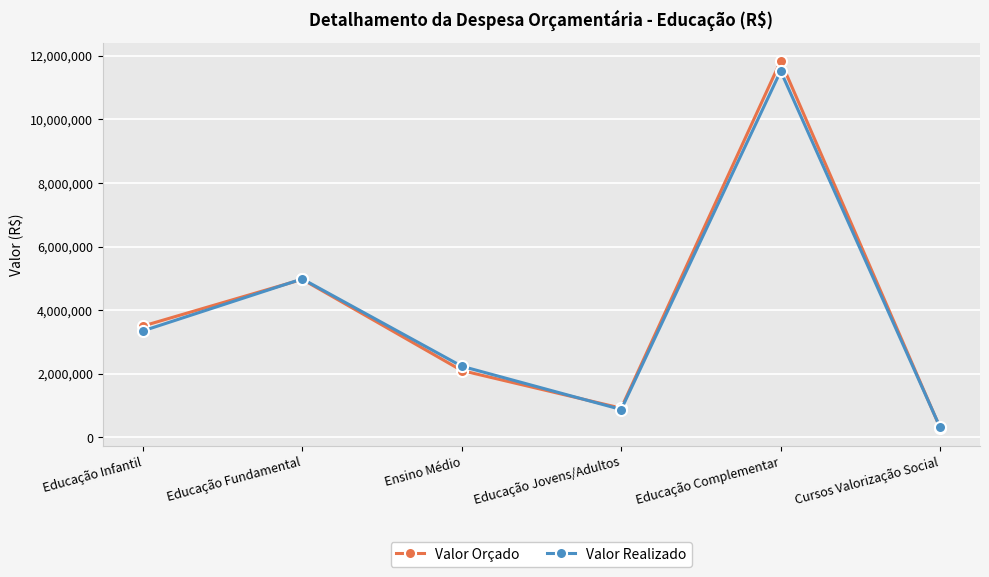

At which category is the sum across all series the highest?

Educação Complementar